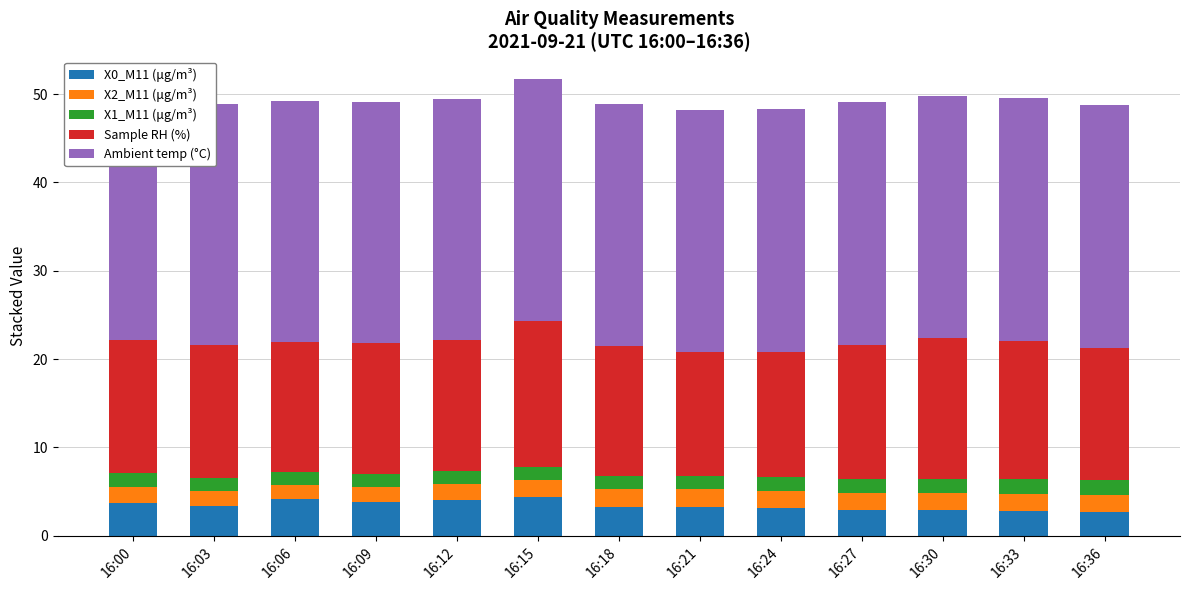

Which label corresponds to the smallest value in the chart?

16:09